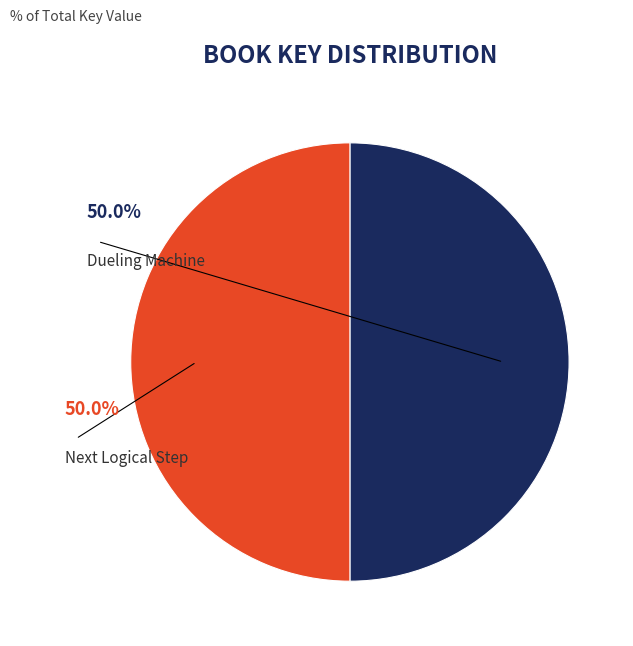

To the nearest percent, what percentage of the pie is Next Logical Step?

50%